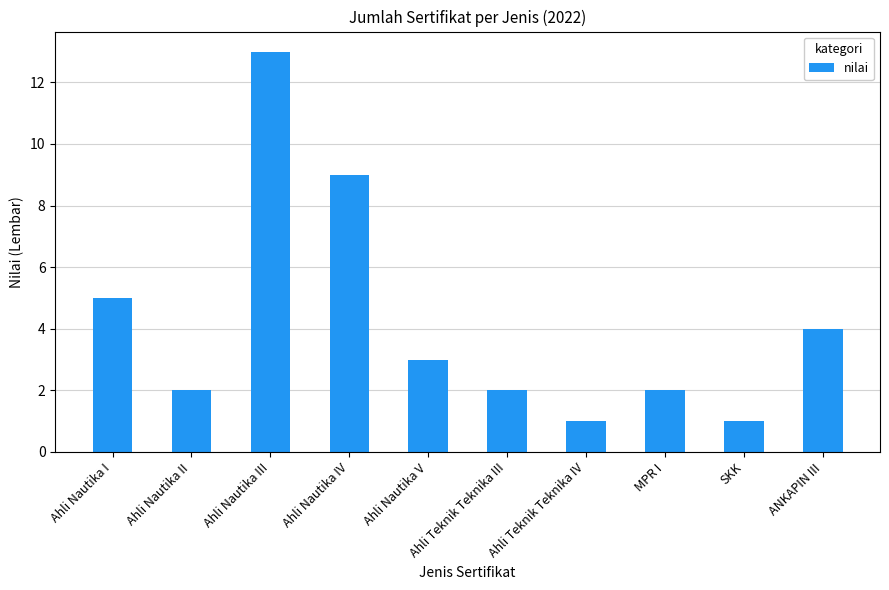

What value does the data have at Ahli Nautika I?

5